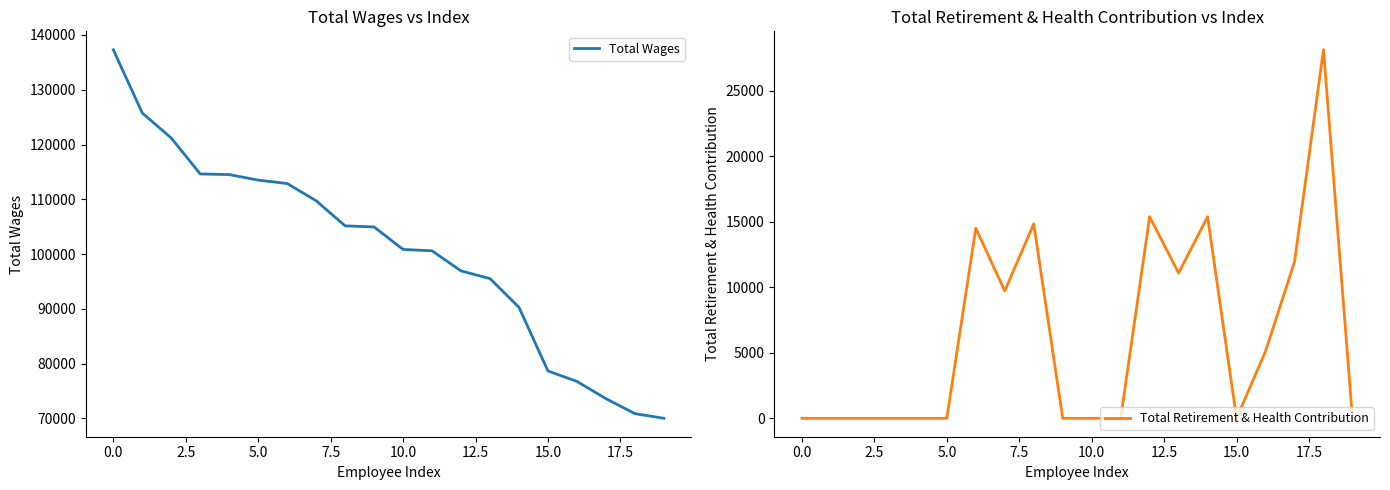

The value of Total Wages at 18 is 36392. True or false?

False